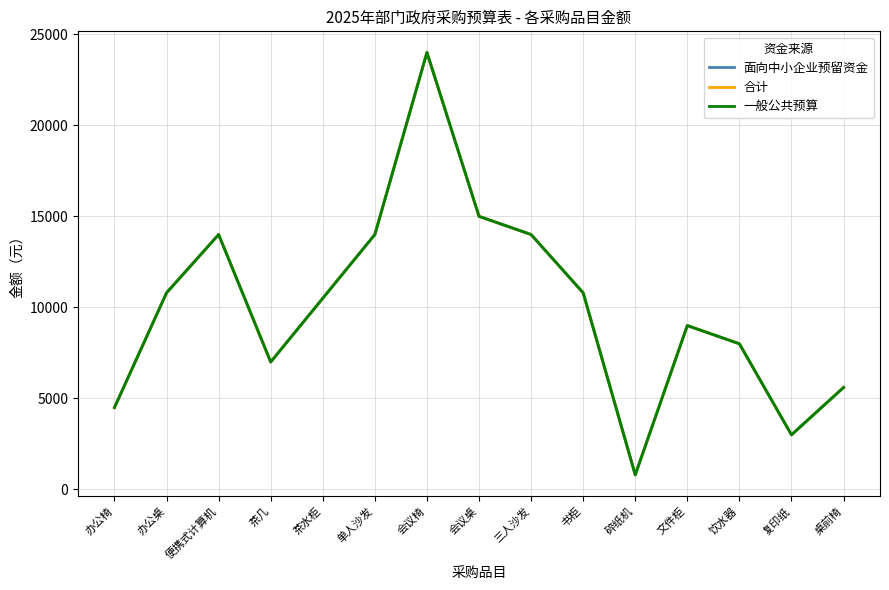

At 书柜, list the series in order from largest to smallest.

面向中小企业预留资金, 合计, 一般公共预算